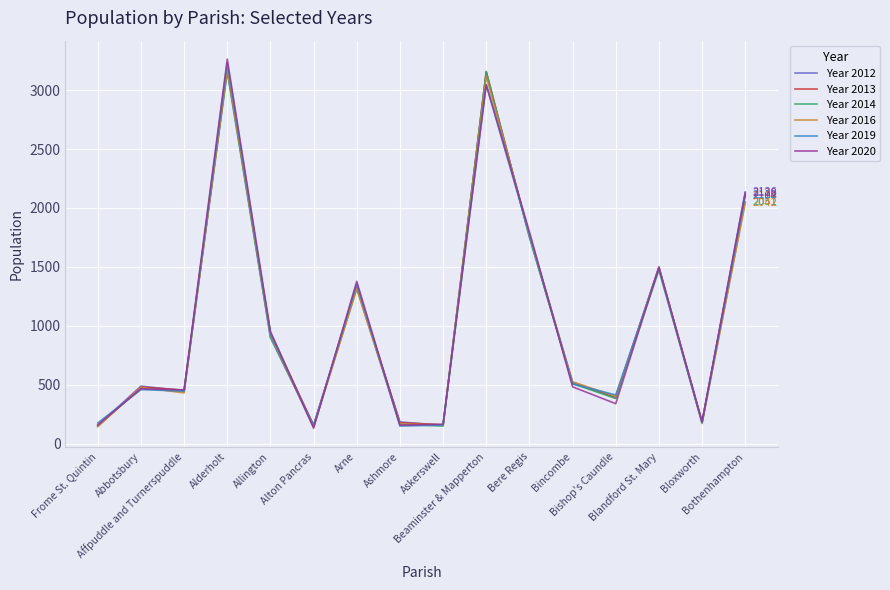

Which series has the largest range (max minus min)?

Year 2020